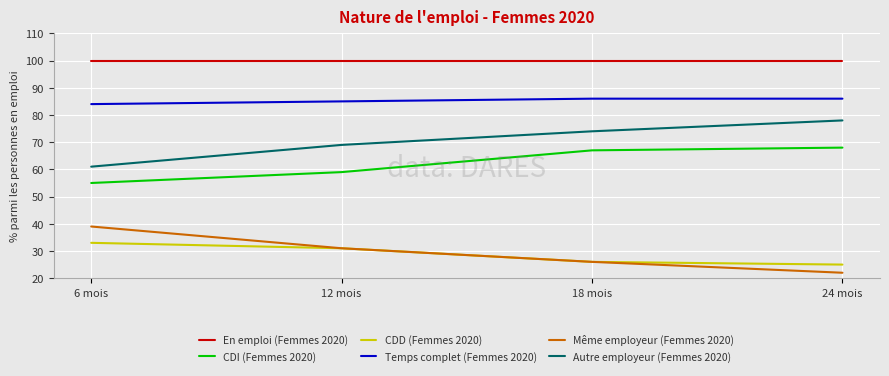

What is the sum of the En emploi (Femmes 2020) values at 6 mois and 12 mois?

200